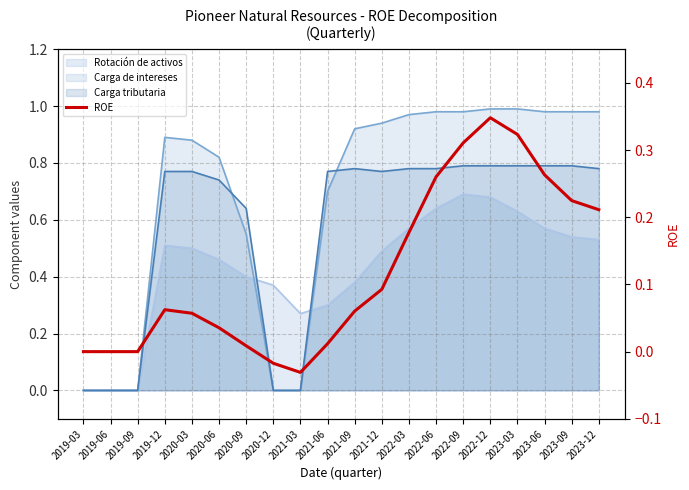

What is the label of the 8th point from the left?

2020-12